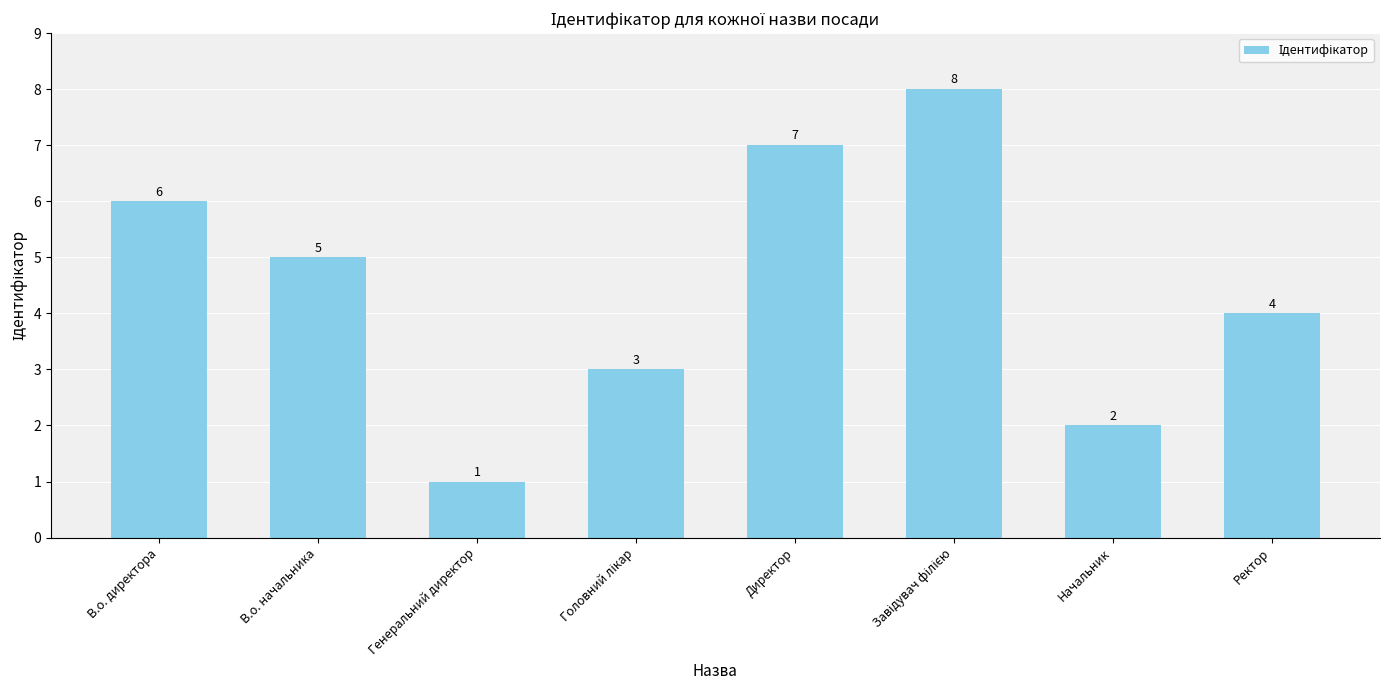

Reading right to left, what are all the values shown in this chart?

4	2	8	7	3	1	5	6